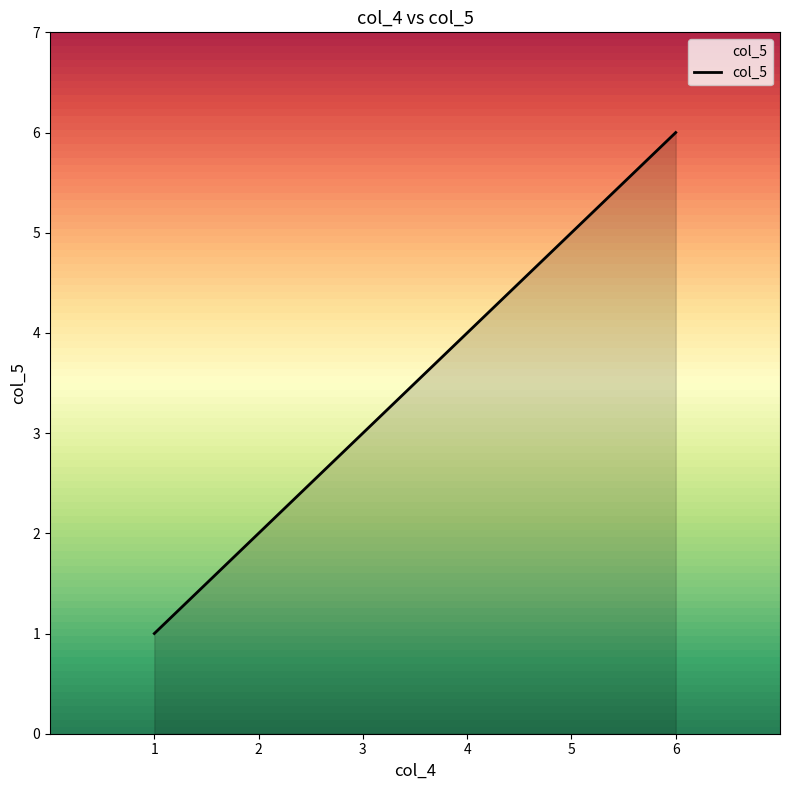

Rank the categories by value from lowest to highest.

1, 2, 3, 4, 5, 6